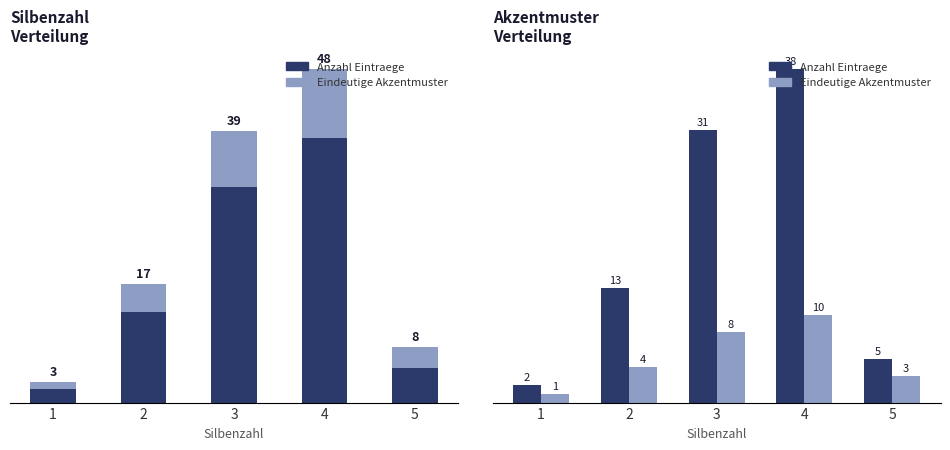

Between 2 and 5, which series saw the biggest shift?

Anzahl Eintraege